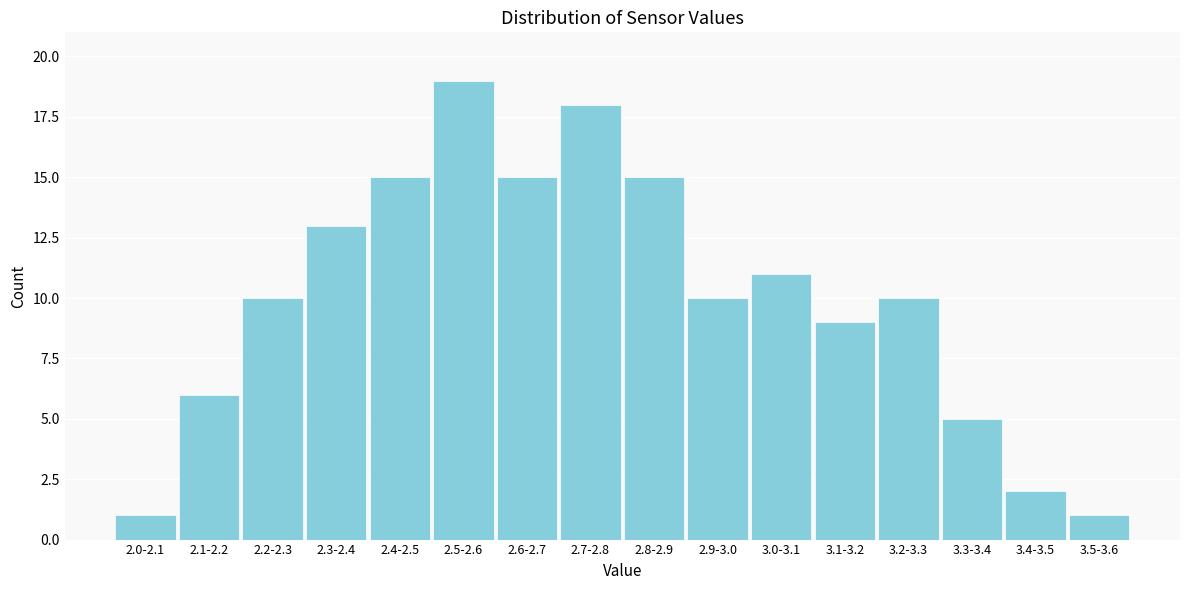

Reading left to right, list all the values displayed in this chart.

1	6	10	13	15	19	15	18	15	10	11	9	10	5	2	1